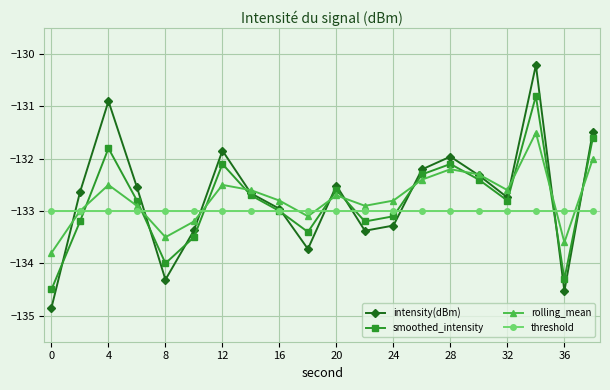

What is the lowest value of the intensity(dBm) series?

-134.8